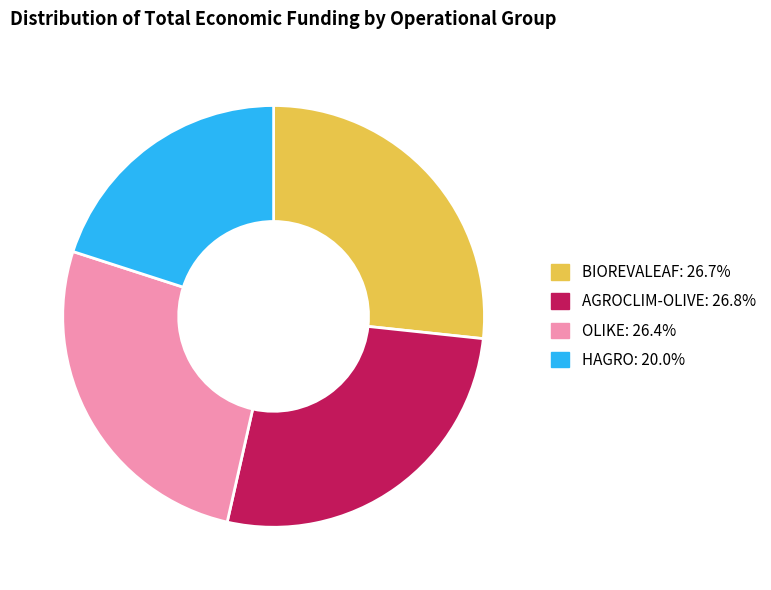

Is there any slice that represents more than half of the pie?

No